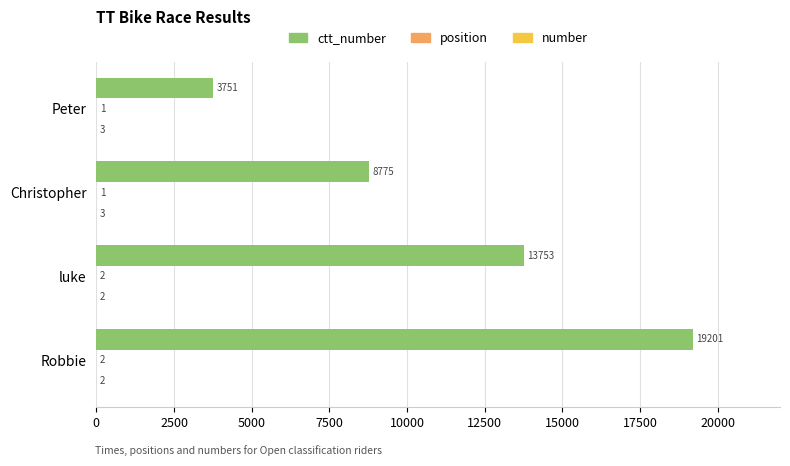

What is the greatest value displayed?

19201